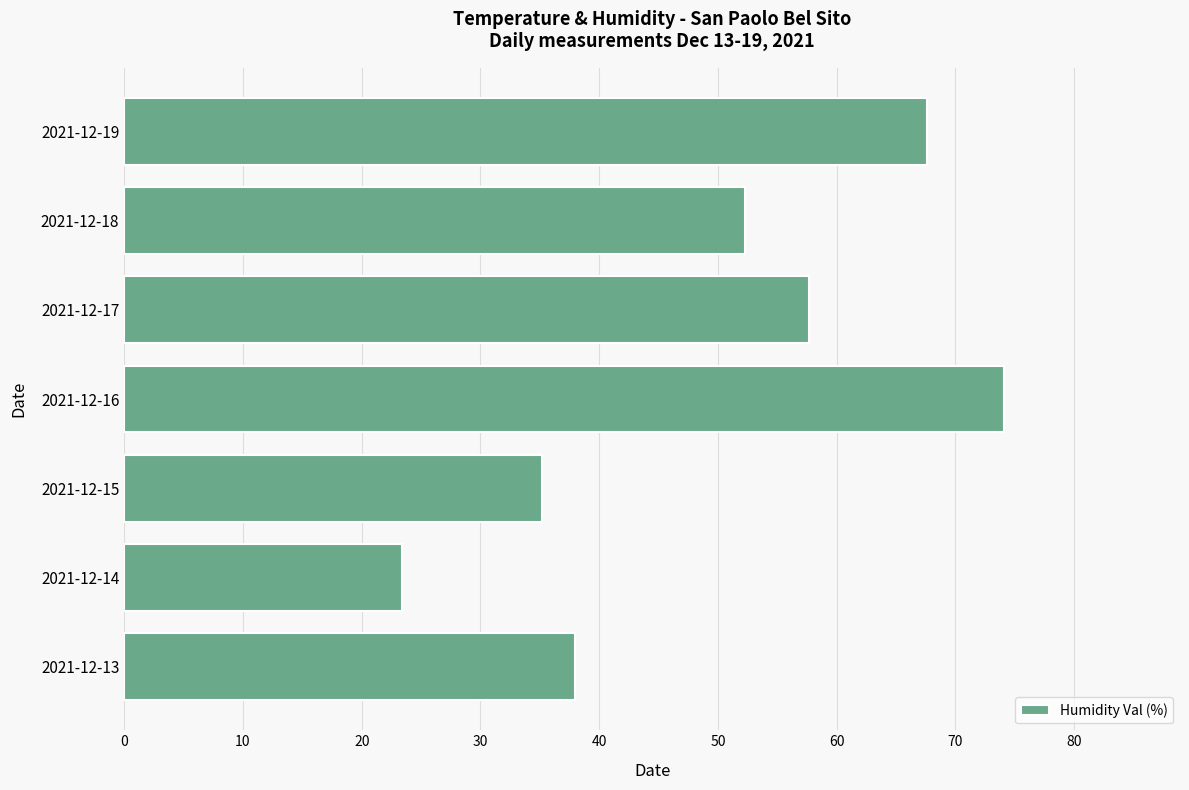

What is the maximum value shown in the chart?

74.1